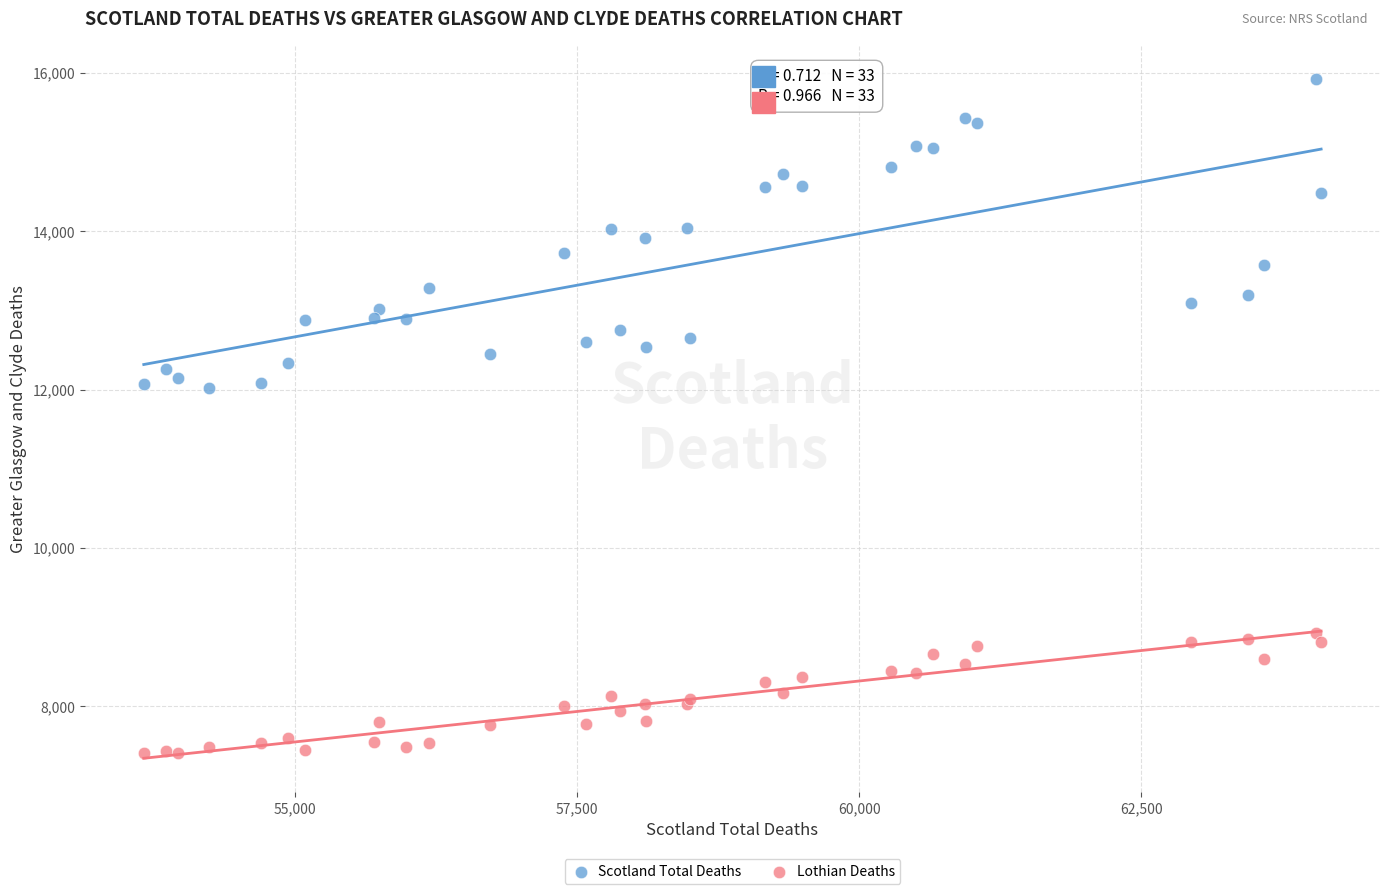

Which series contains the lowest Y value?

Lothian Deaths